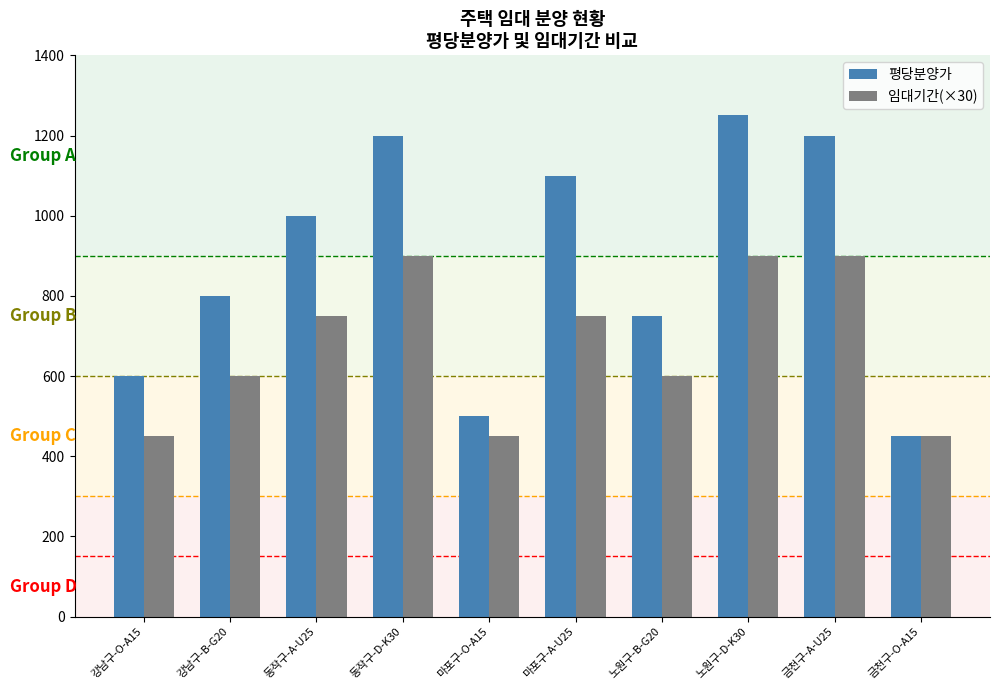

What are all the series names shown in the legend?

평당분양가, 임대기간(×30)